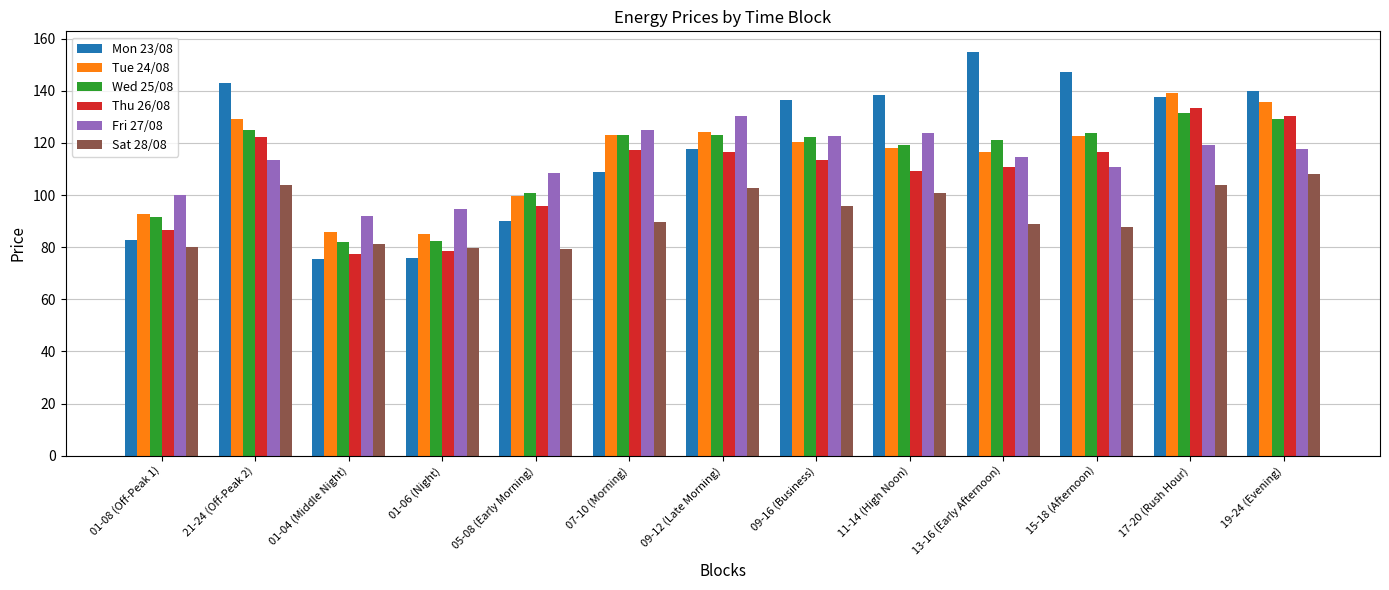

Which category has the highest value in the Thu 26/08 series?

17-20 (Rush Hour)